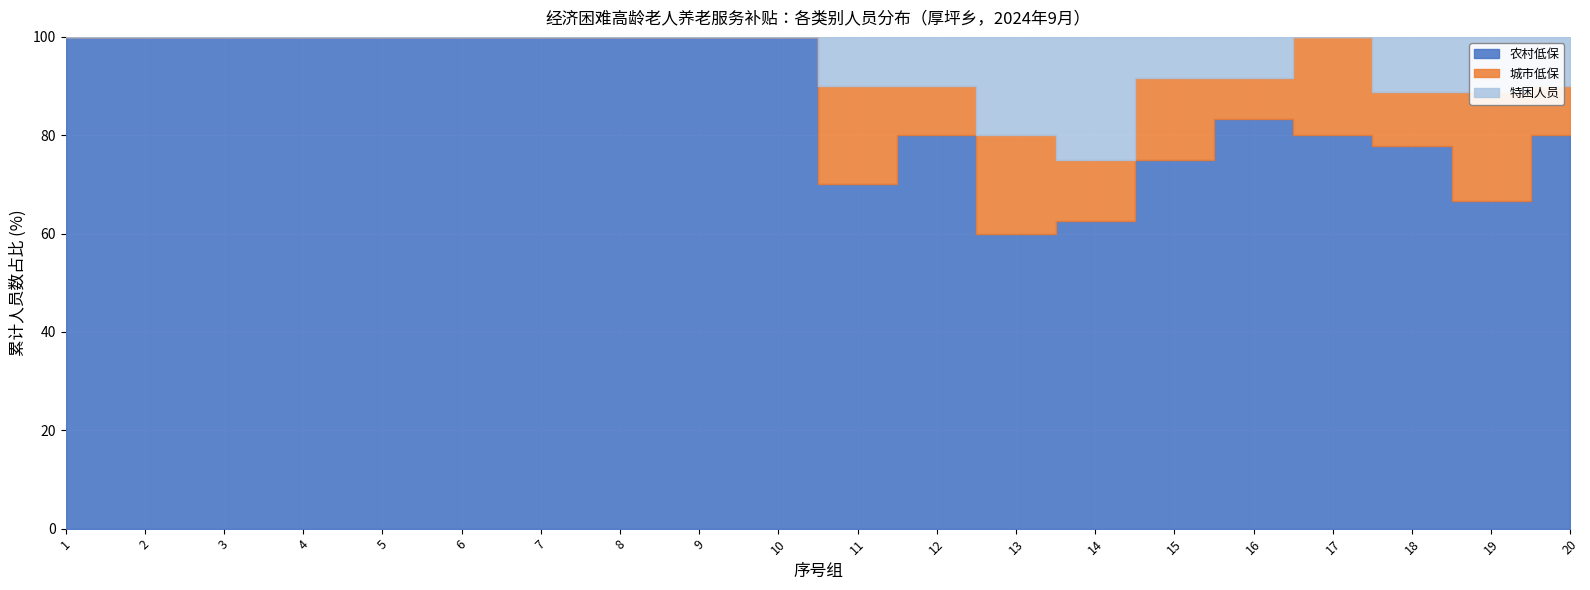

What is the sum of the 城市低保 values at 3 and 19?

2